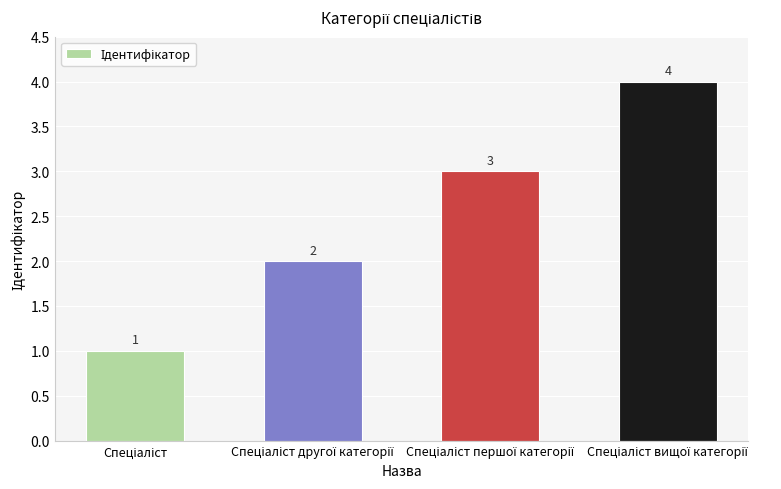

Count the values in the range 2 to 4.

3